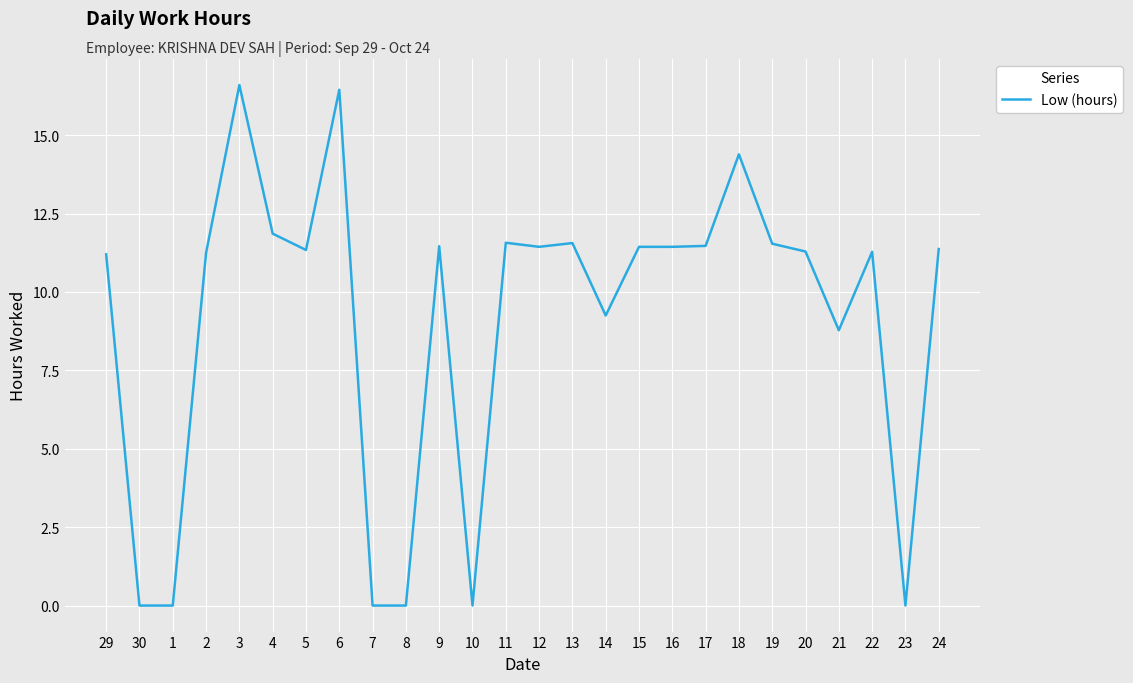

Does the chart display data point markers on the line(s)?

No